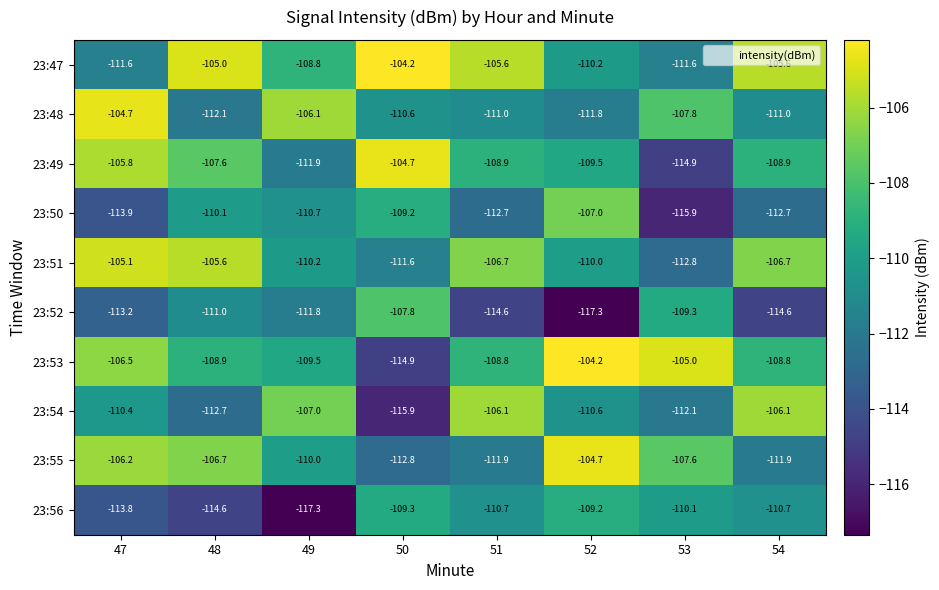

At which label is 23:48 closest to -108?

53